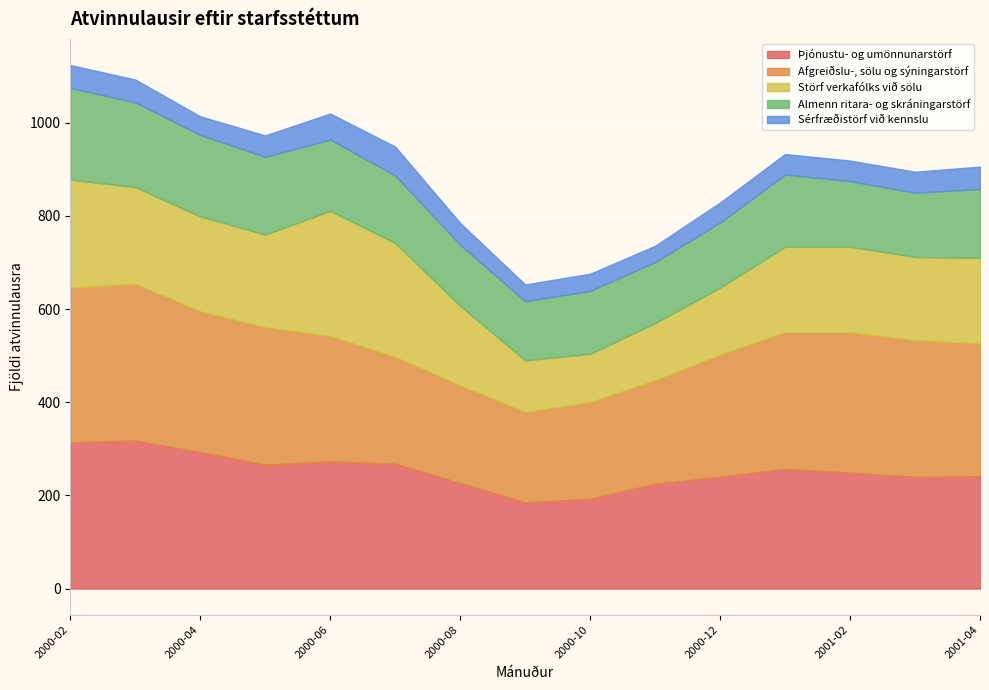

Does the chart display data point markers on the line(s)?

No